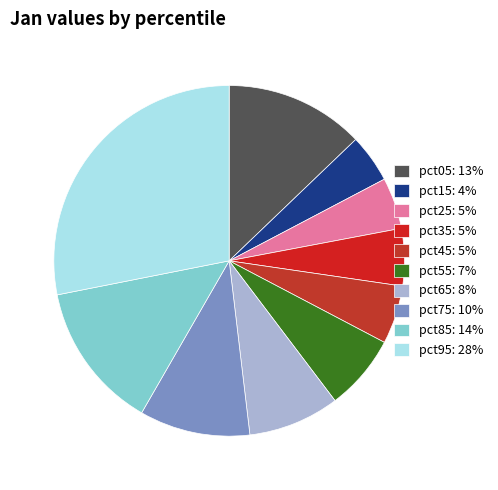

Which slice is the smallest?

pct15